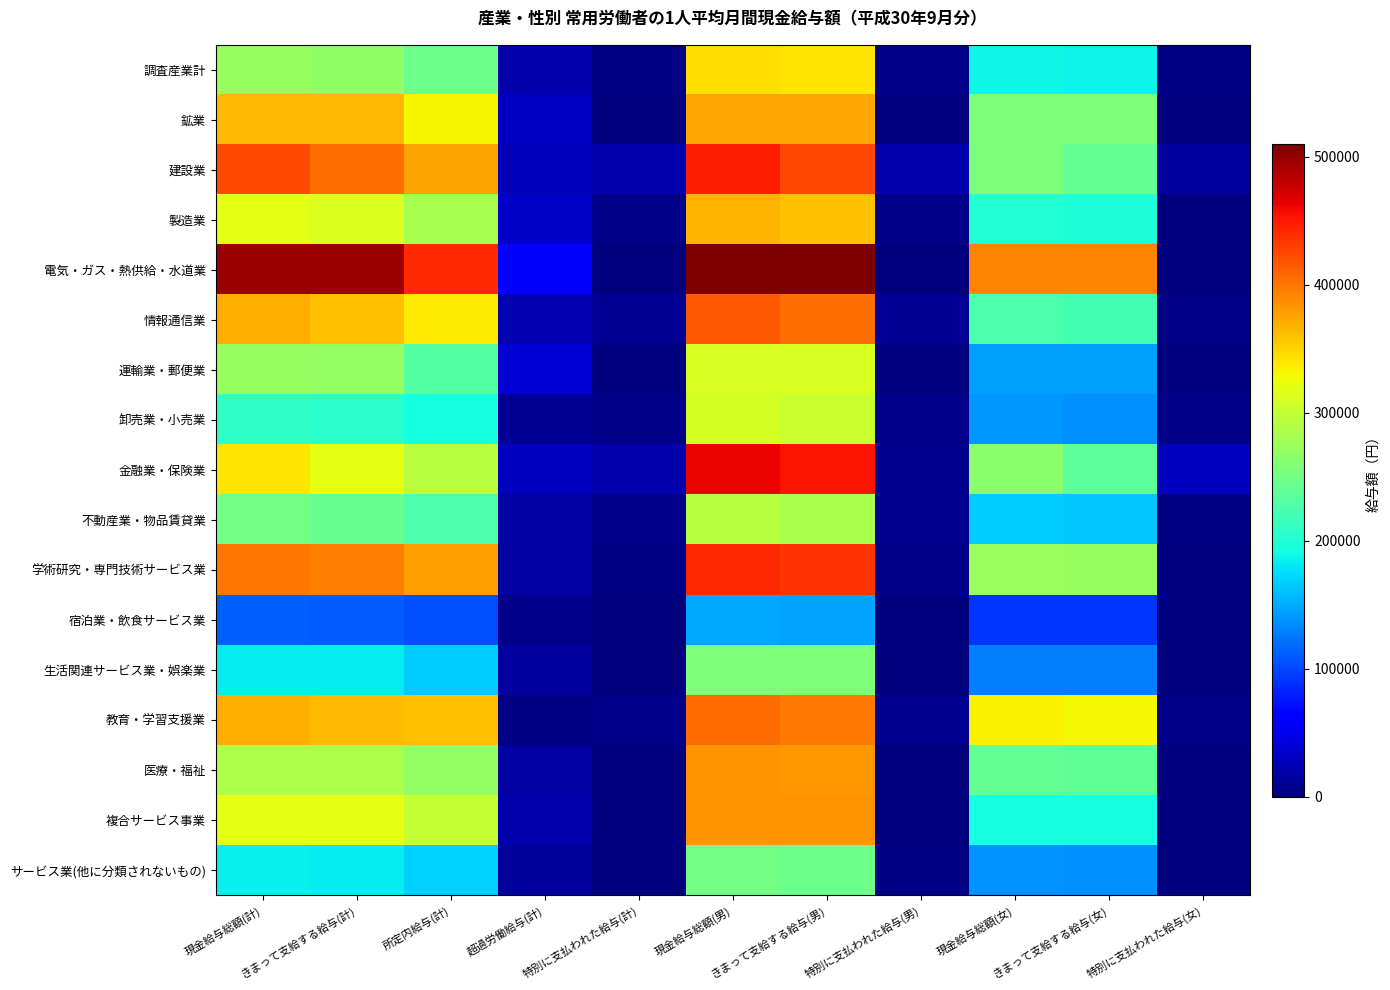

How many categories are shown in the chart?

11